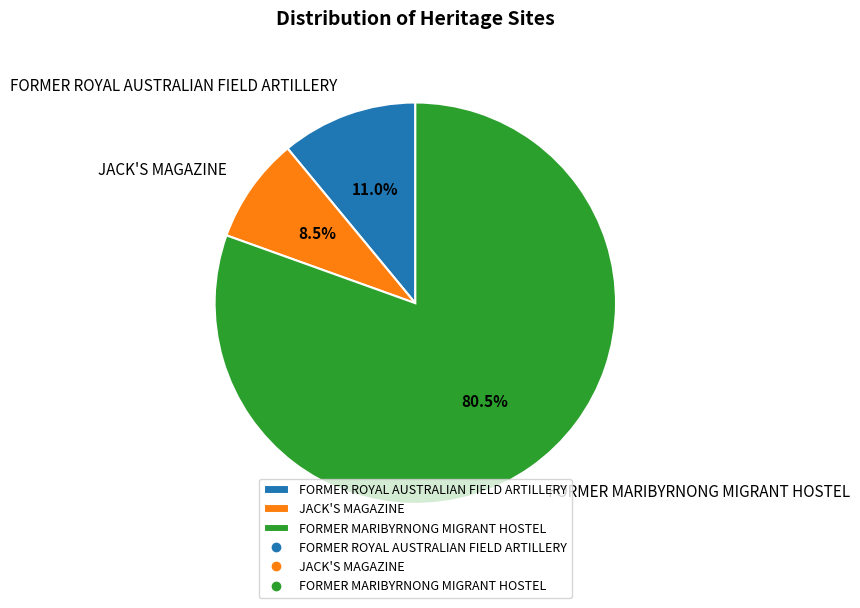

Is the sum of JACK'S MAGAZINE and FORMER ROYAL AUSTRALIAN FIELD ARTILLERY greater than half?

No